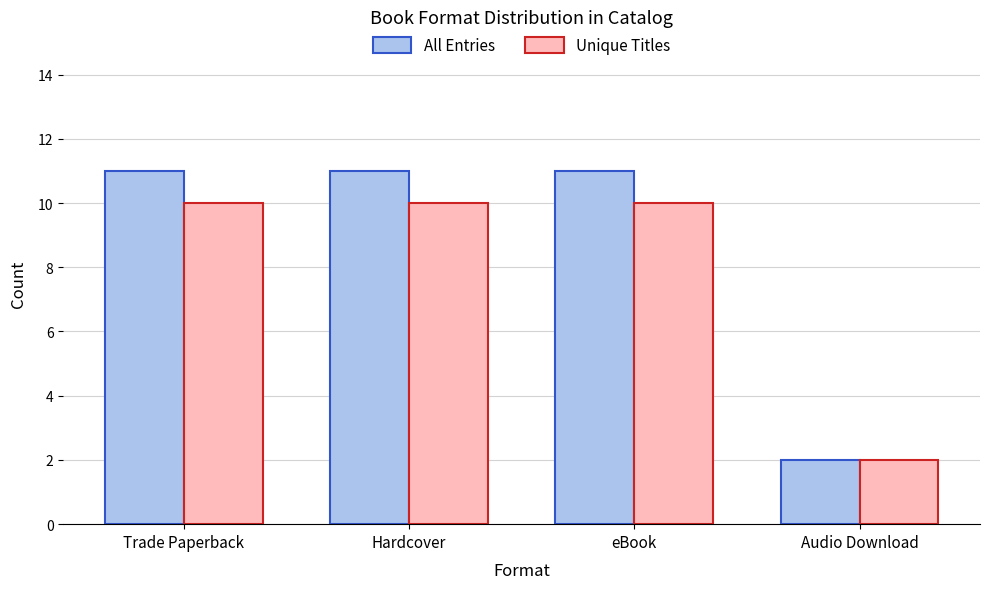

What is the label of the 3rd bar from the left?

eBook